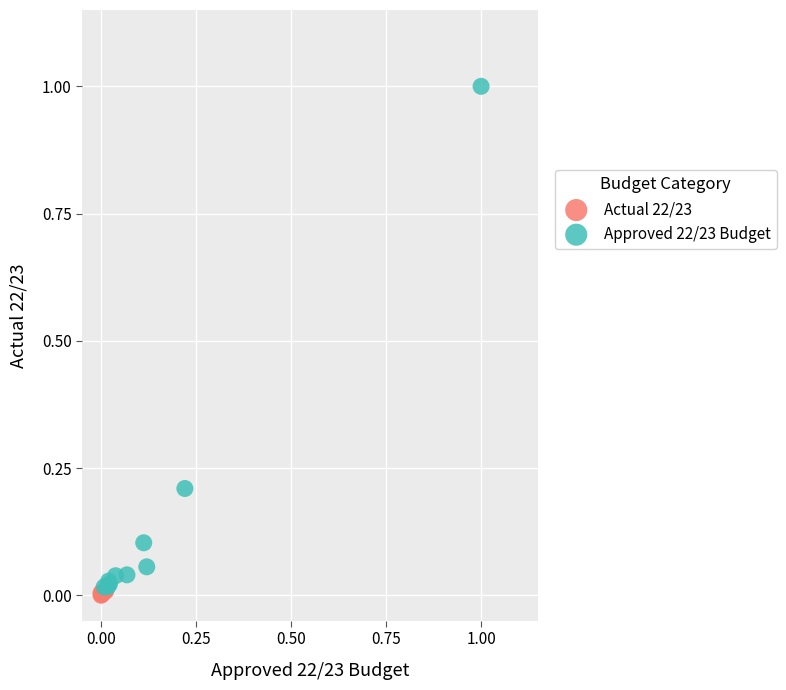

Which series reaches the minimum Y coordinate?

Actual 22/23